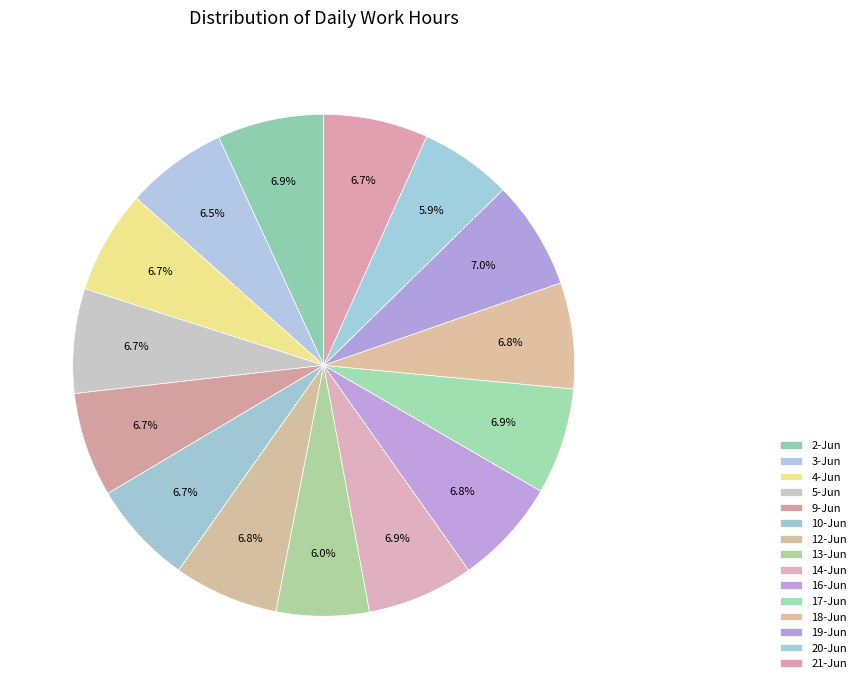

Does 16-Jun represent more than half of the total?

No